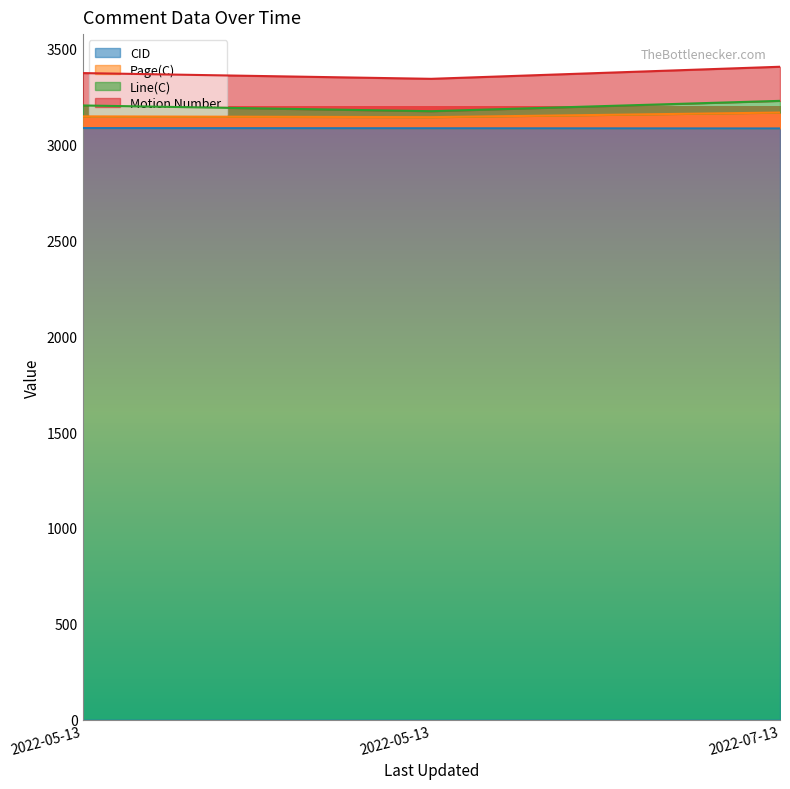

How many CID values are between 3085 and 3087?

3